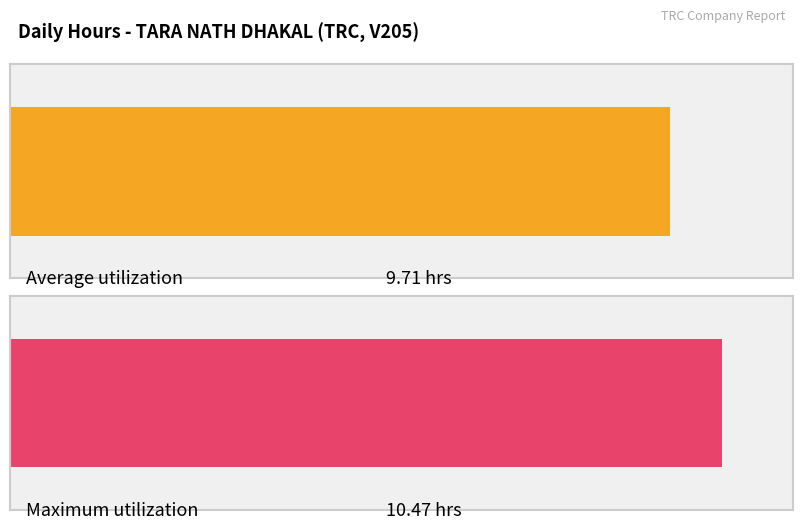

Are the bars horizontal?

Yes